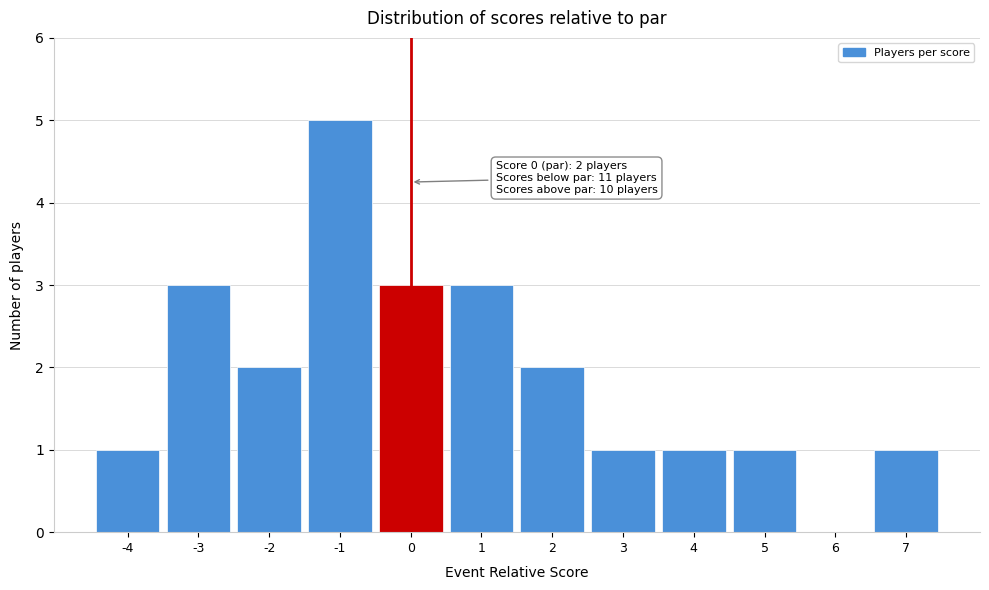

Which range on the x-axis has the tallest bar?

-1.5 to -0.5